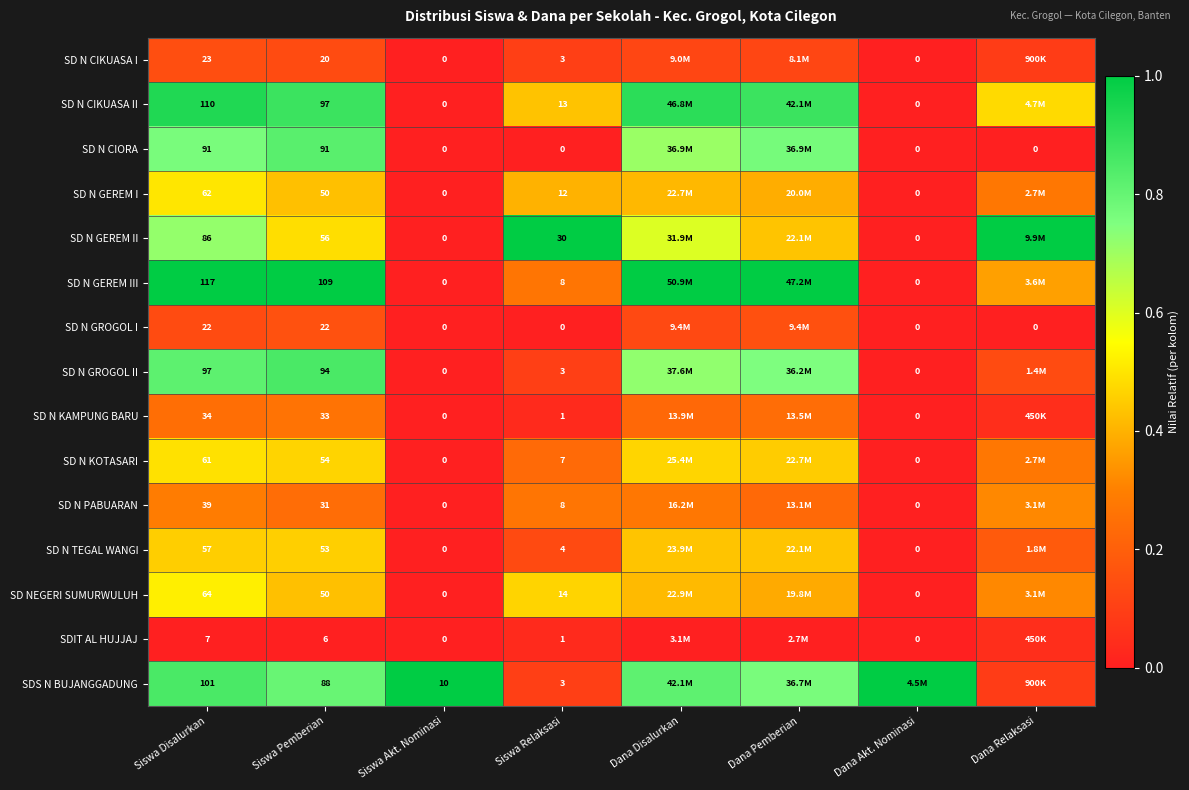

Count the SDIT AL HUJJAJ values in the range 0 to 1.

8